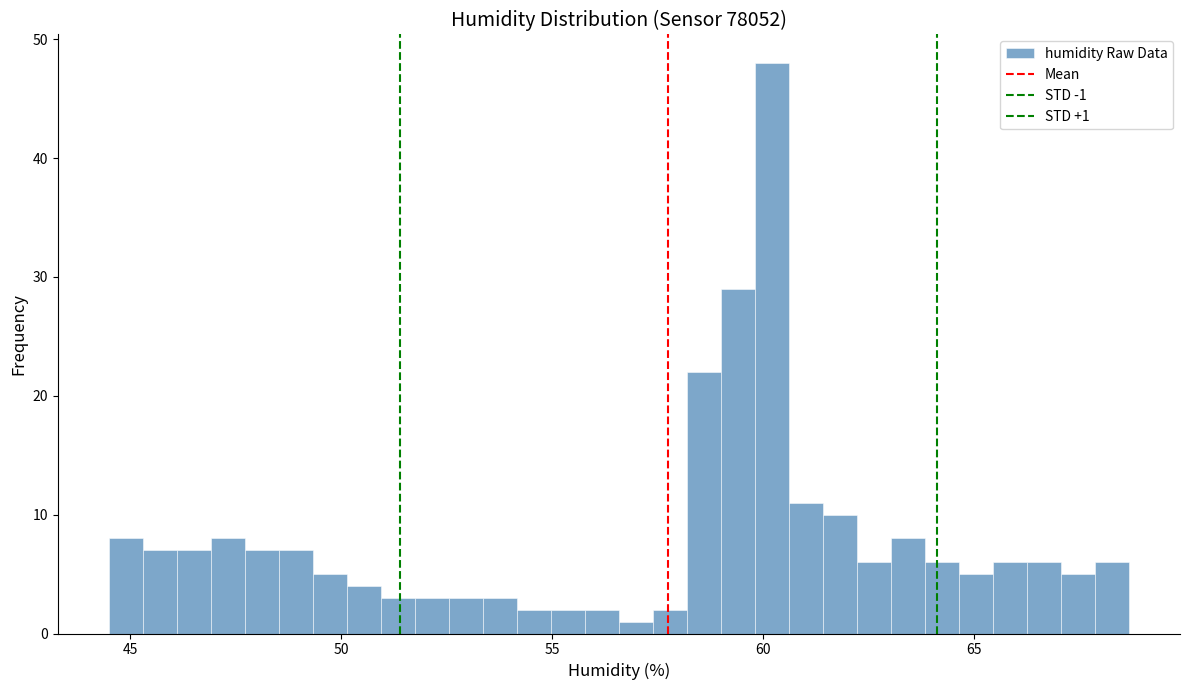

Read against the x-axis, roughly where is the centre of the tallest bar?

60.0